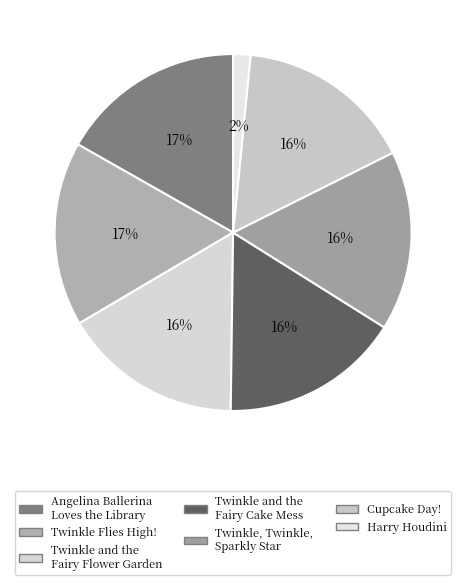

Is there any slice that represents more than half of the pie?

No